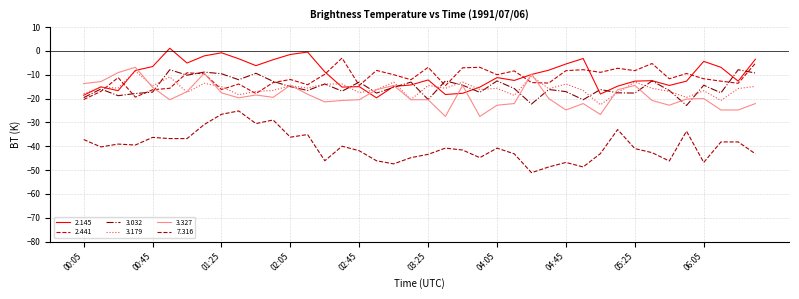

Does the chart display data point markers on the line(s)?

No